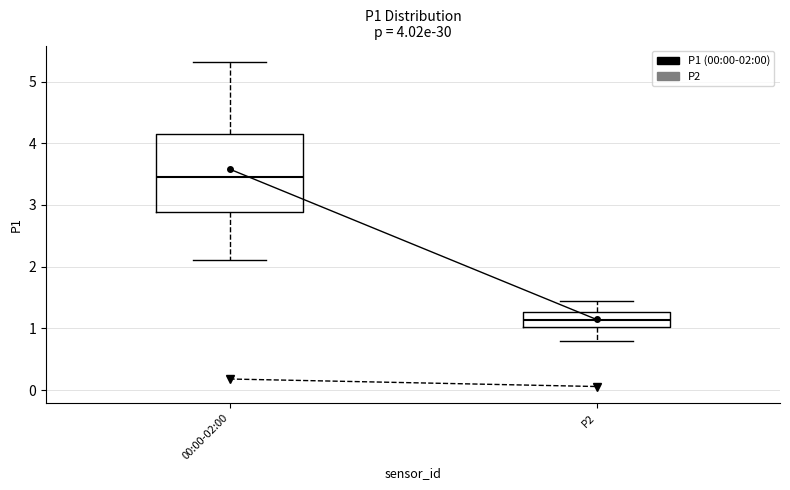

Which box's median line is the lowest?

P2